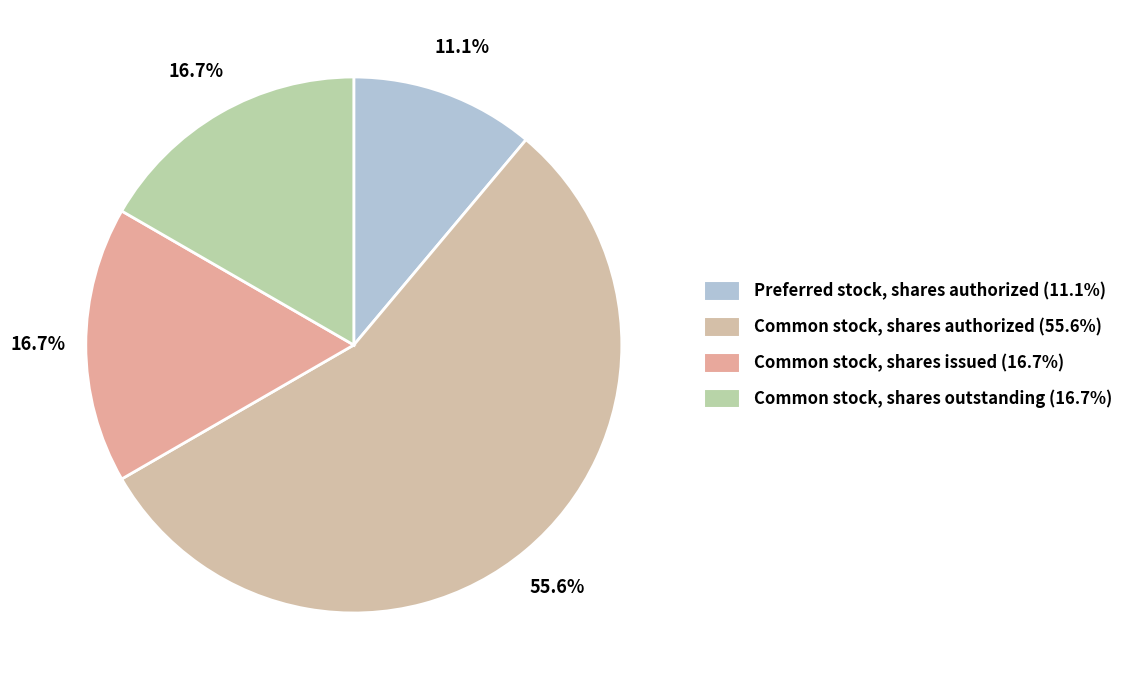

To the nearest percent, what is the difference between the Preferred stock, shares authorized and Common stock, shares issued slice percentages?

6%